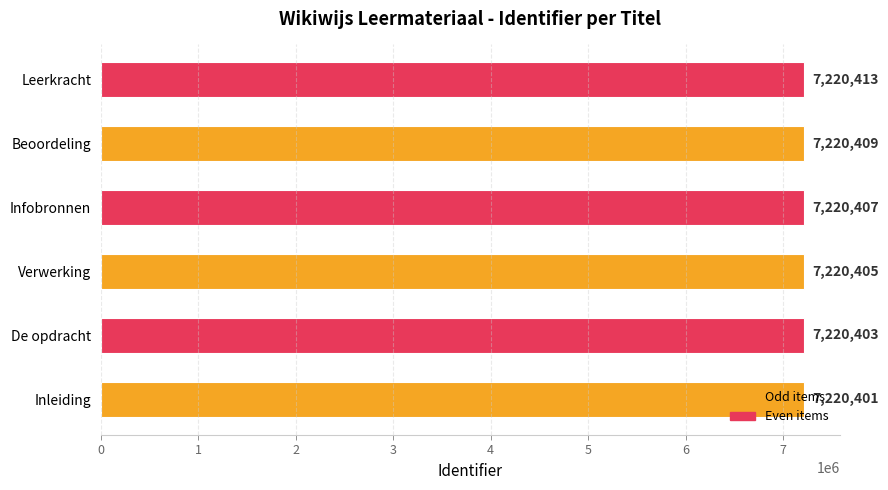

Which has a higher value, Beoordeling or De opdracht?

Beoordeling